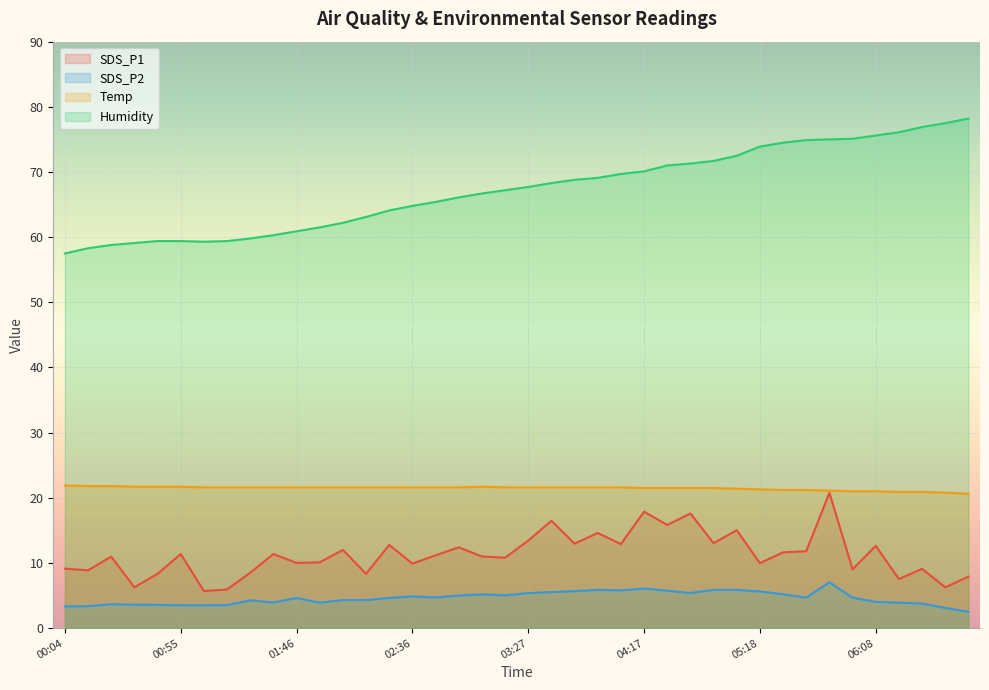

Reading right to left, transcribe all the data shown in this chart.

SDS_P1: 06:49=7.9	06:38=6.3	06:28=9.1	06:18=7.5	06:08=12.6	05:58=9.0	05:48=20.8	05:38=11.8	05:28=11.6	05:18=10.0	05:08=15.0	04:58=13.0	04:47=17.6	04:37=15.8	04:17=17.9	04:07=12.9	03:57=14.6	03:47=13.0	03:37=16.5	03:27=13.4	03:17=10.8	03:07=11.0	02:57=12.4	02:46=11.2	02:36=9.9	02:26=12.8	02:16=8.3	02:06=12.0	01:56=10.1	01:46=10.0	01:35=11.4	01:26=8.5	01:15=5.9	01:05=5.7	00:55=11.4	00:45=8.3	00:35=6.3	00:25=11.0	00:15=8.9	00:04=9.1
SDS_P2: 06:49=2.5	06:38=3.1	06:28=3.8	06:18=3.9	06:08=4.0	05:58=4.7	05:48=7.0	05:38=4.7	05:28=5.2	05:18=5.6	05:08=5.9	04:58=5.9	04:47=5.4	04:37=5.7	04:17=6.1	04:07=5.8	03:57=5.9	03:47=5.7	03:37=5.5	03:27=5.4	03:17=5.0	03:07=5.2	02:57=5.0	02:46=4.7	02:36=4.9	02:26=4.6	02:16=4.3	02:06=4.3	01:56=3.9	01:46=4.6	01:35=3.9	01:26=4.3	01:15=3.5	01:05=3.5	00:55=3.5	00:45=3.6	00:35=3.6	00:25=3.7	00:15=3.4	00:04=3.3
Temp: 06:49=20.6	06:38=20.8	06:28=20.9	06:18=20.9	06:08=21.0	05:58=21.0	05:48=21.1	05:38=21.2	05:28=21.2	05:18=21.3	05:08=21.4	04:58=21.5	04:47=21.5	04:37=21.5	04:17=21.5	04:07=21.6	03:57=21.6	03:47=21.6	03:37=21.6	03:27=21.6	03:17=21.6	03:07=21.7	02:57=21.6	02:46=21.6	02:36=21.6	02:26=21.6	02:16=21.6	02:06=21.6	01:56=21.6	01:46=21.6	01:35=21.6	01:26=21.6	01:15=21.6	01:05=21.6	00:55=21.7	00:45=21.7	00:35=21.7	00:25=21.8	00:15=21.8	00:04=21.9
Humidity: 06:49=78.2	06:38=77.5	06:28=76.9	06:18=76.1	06:08=75.6	05:58=75.1	05:48=75.0	05:38=74.9	05:28=74.5	05:18=73.9	05:08=72.5	04:58=71.7	04:47=71.3	04:37=71.0	04:17=70.1	04:07=69.7	03:57=69.1	03:47=68.8	03:37=68.3	03:27=67.7	03:17=67.2	03:07=66.7	02:57=66.1	02:46=65.4	02:36=64.8	02:26=64.1	02:16=63.1	02:06=62.2	01:56=61.5	01:46=60.9	01:35=60.3	01:26=59.8	01:15=59.4	01:05=59.3	00:55=59.4	00:45=59.4	00:35=59.1	00:25=58.8	00:15=58.3	00:04=57.5